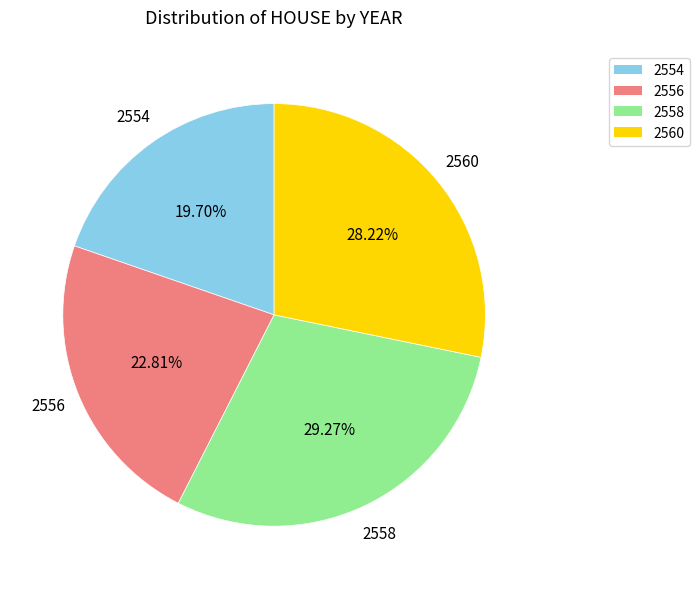

How many segments does this pie chart have?

4